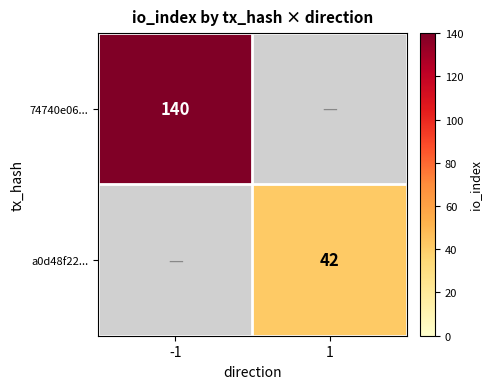

True or false: 74740e06... has a value of 140 at -1.

True